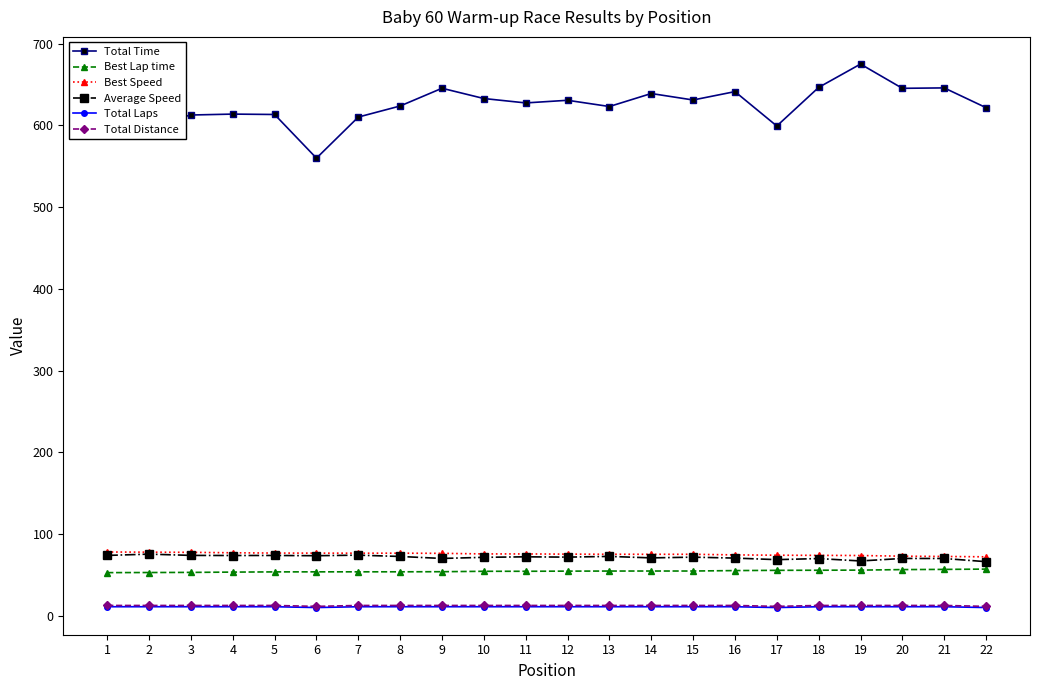

What is the greatest value displayed?

675.0